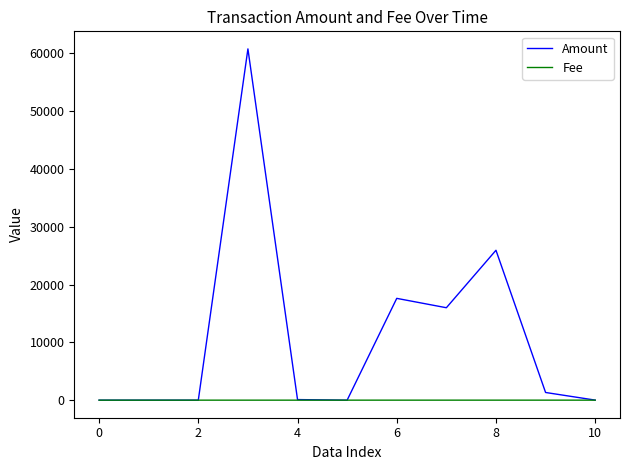

Which series has the widest spread of values?

Amount